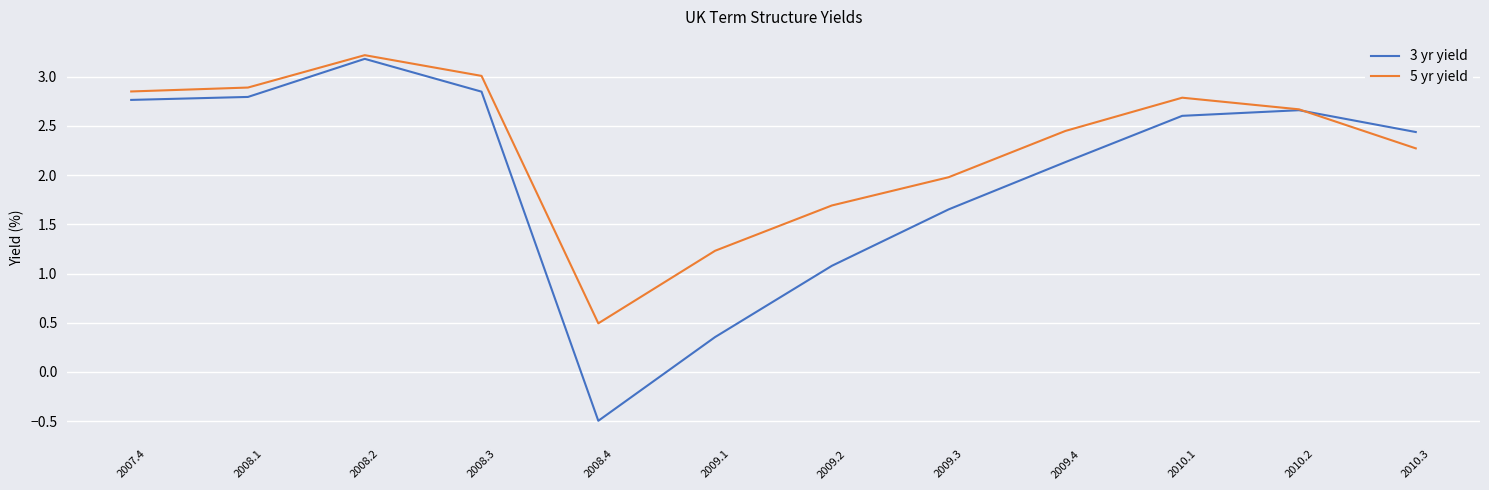

How many values in the 3 yr yield series exceed 2?

8